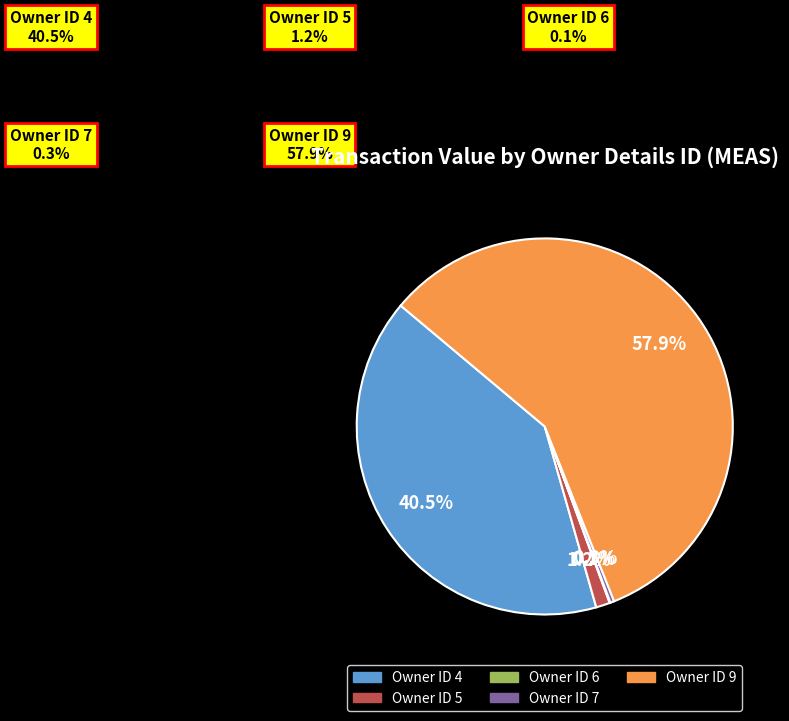

To the nearest percent, what is the average slice percentage?

20%